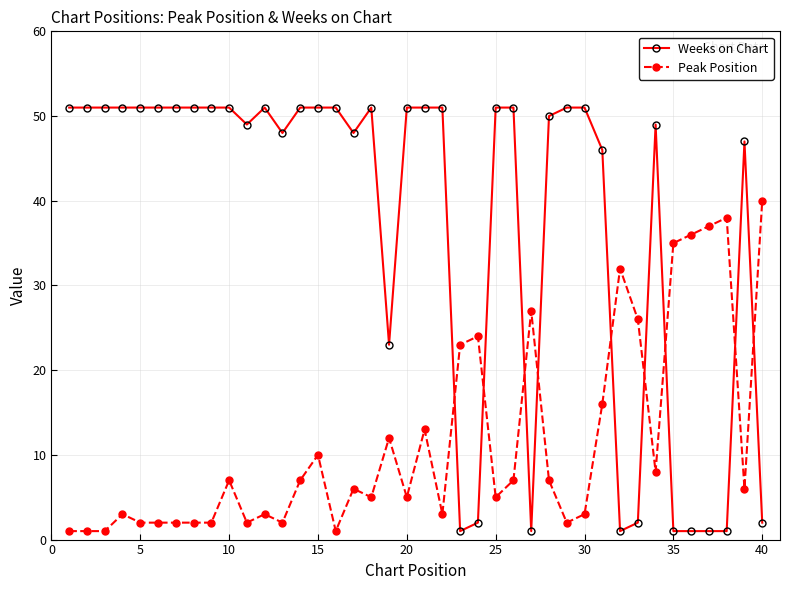

How many data points does each series have?

40